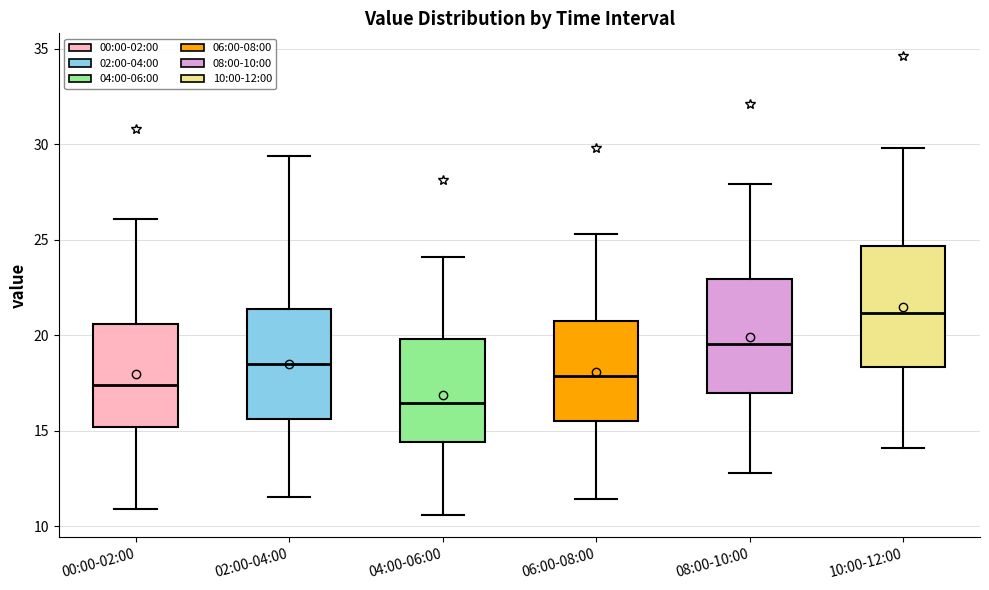

Which box's median line is the lowest?

04:00-06:00